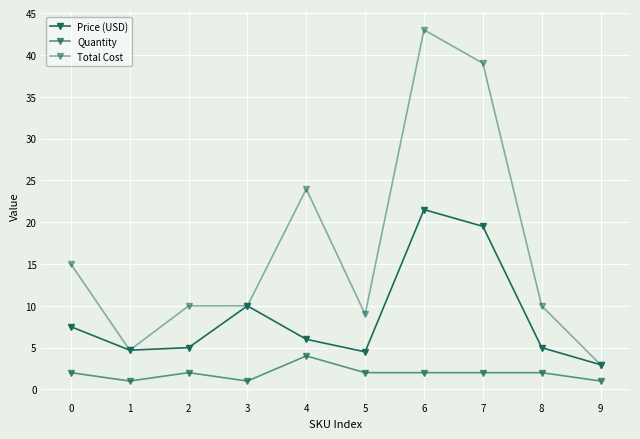

Reading left to right, extract all data points from this chart.

Price (USD): 0=7.5	1=4.7	2=5.0	3=10.0	4=6.0	5=4.5	6=21.5	7=19.5	8=5.0	9=3.0
Quantity: 0=2.0	1=1.0	2=2.0	3=1.0	4=4.0	5=2.0	6=2.0	7=2.0	8=2.0	9=1.0
Total Cost: 0=15.0	1=4.7	2=10.0	3=10.0	4=24.0	5=9.0	6=43.0	7=39.0	8=10.0	9=3.0